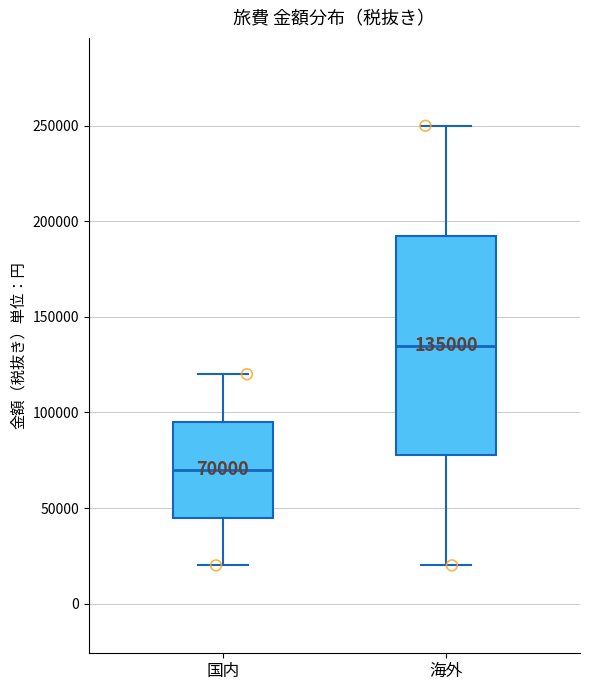

Which box's median line is the highest?

海外